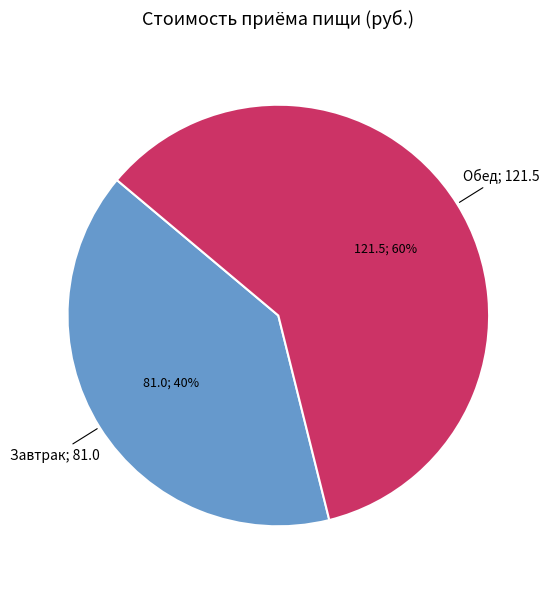

How many slices are in this pie chart?

2